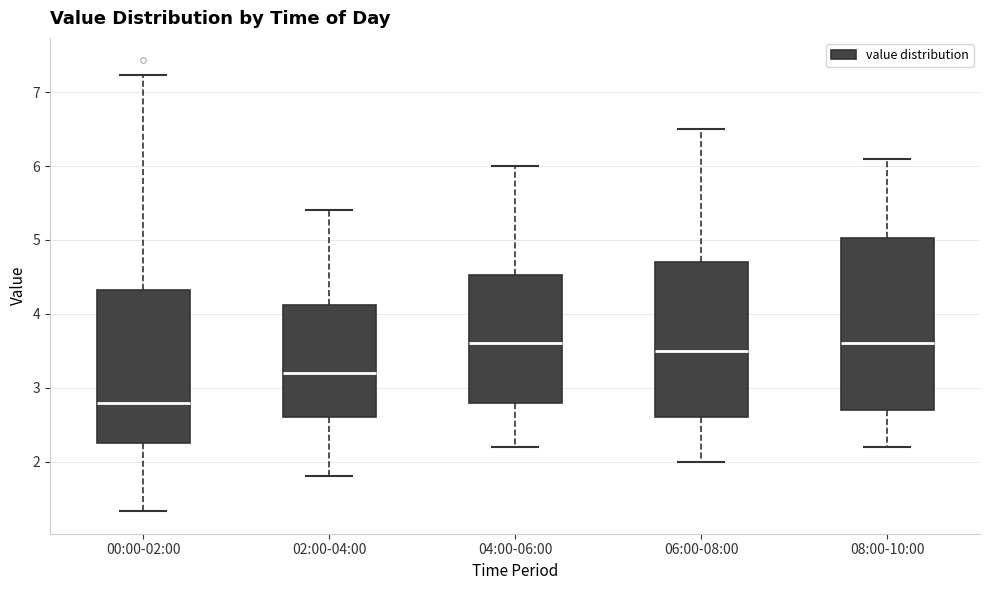

Where is the lower edge of the box for 00:00-02:00 on the y-axis? The values are not printed on the chart, so give them approximately, as read against the axis.

2.3